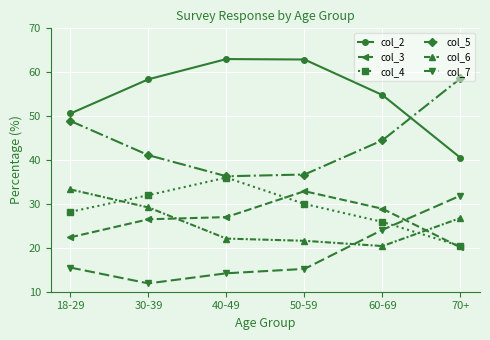

List the labels in order of col_4 value, smallest first.

70+, 60-69, 18-29, 50-59, 30-39, 40-49